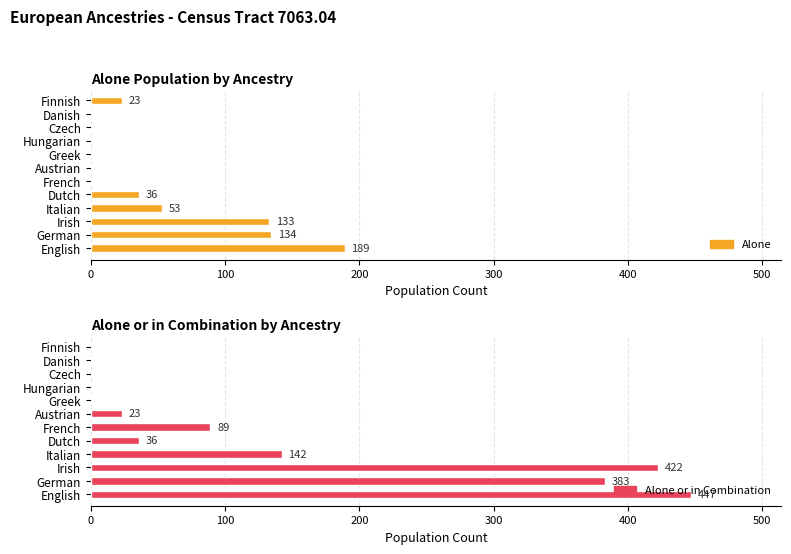

Is it true that Alone equals 180 at German?

False